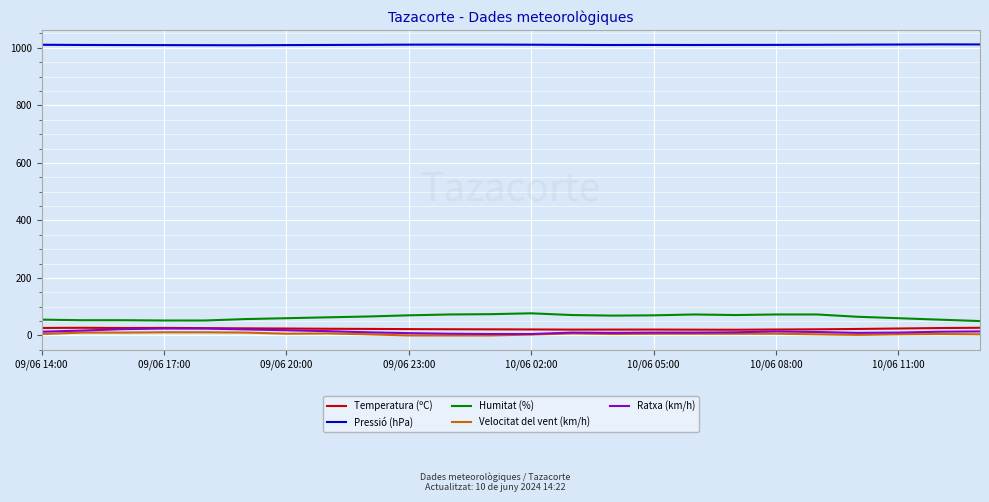

Which series has the largest total across all categories?

Pressió (hPa)